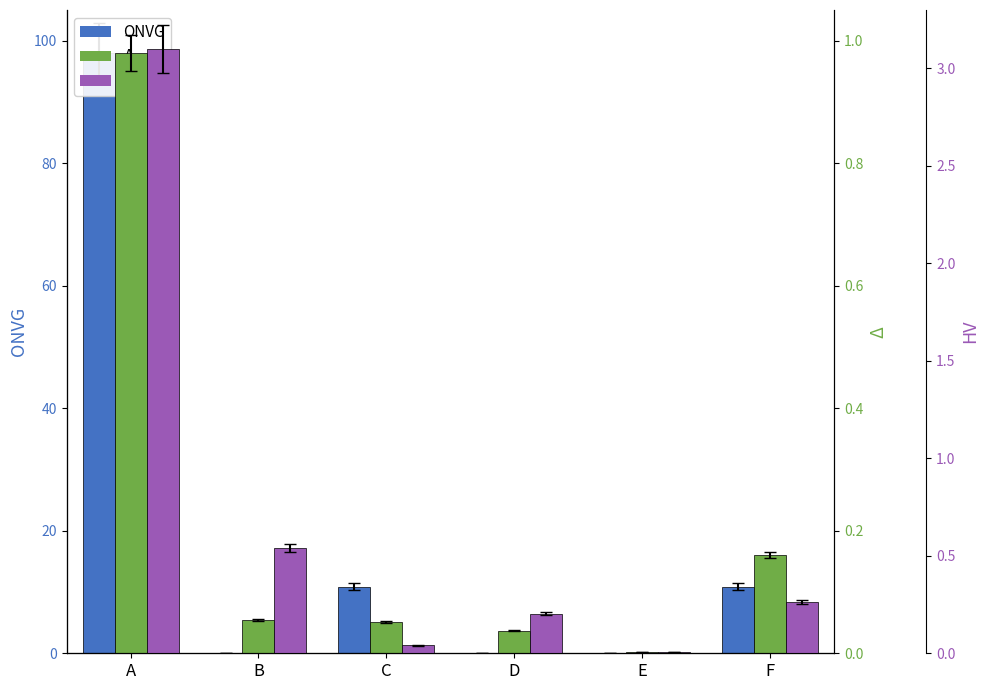

Reading left to right, what are all the values shown in this chart?

ONVG: A=98.0	B=0.0	C=10.9	D=0.0	E=0.0	F=10.9
Δ: A=1.0	B=0.1	C=0.1	D=0.0	E=0.0	F=0.2
HV: A=3.1	B=0.5	C=0.0	D=0.2	E=0.0	F=0.3